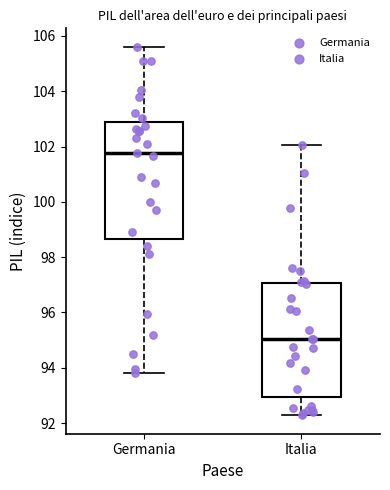

Which box has the lowest median line?

Italia